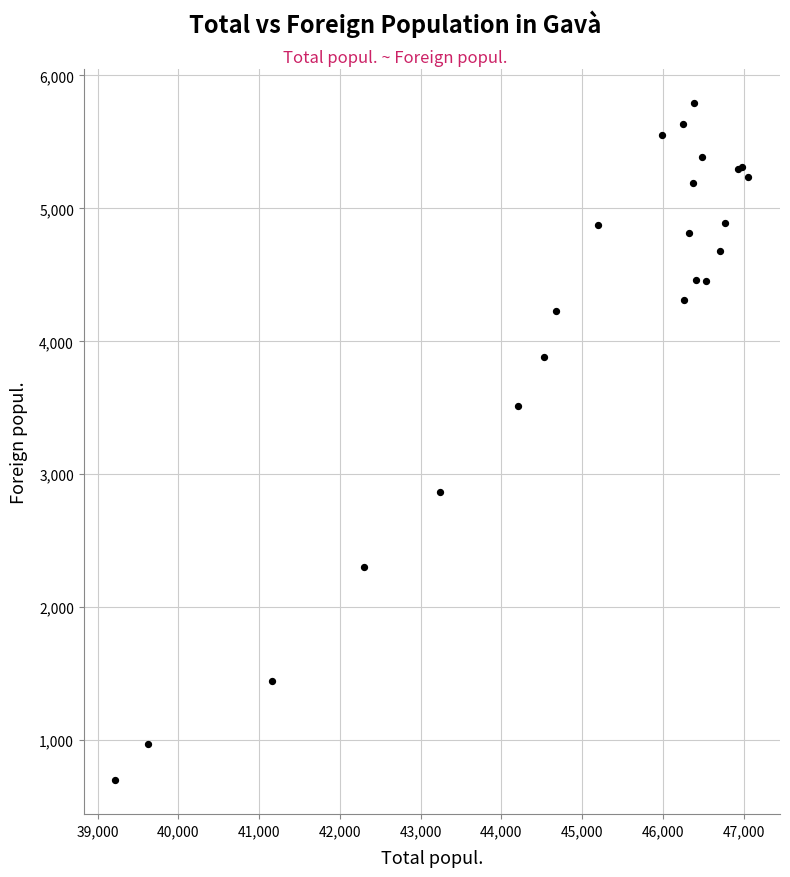

What Y value in the scatter plot is closest to 3246?

3511